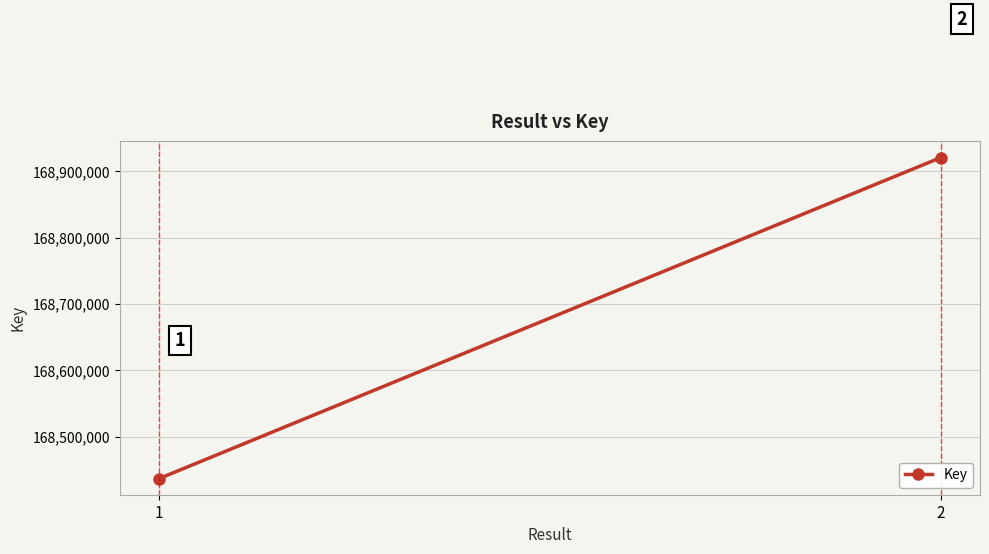

What is the sum of all values?

337357576